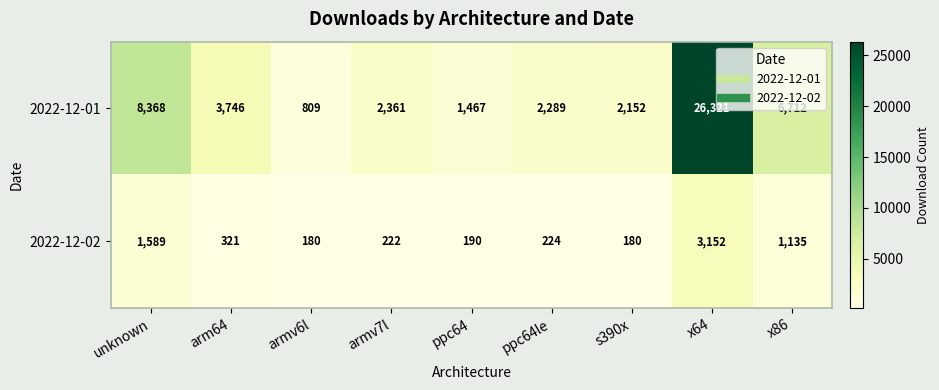

Is it true that 2022-12-01 equals 5325 at arm64?

False